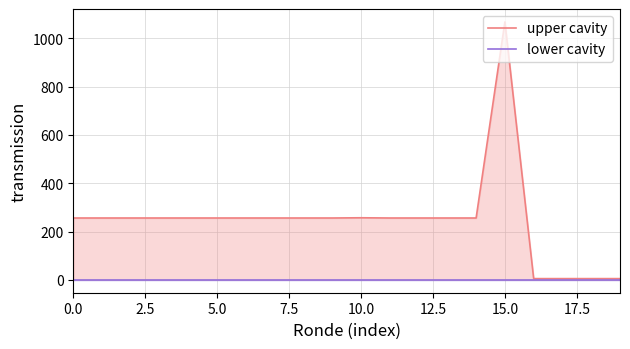

What are all the series names shown in the legend?

upper cavity, lower cavity